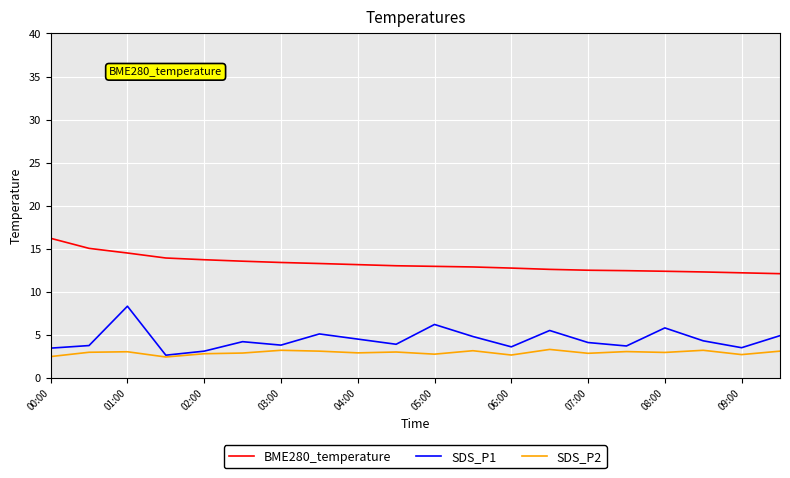

What is the lowest value of the BME280_temperature series?

12.1